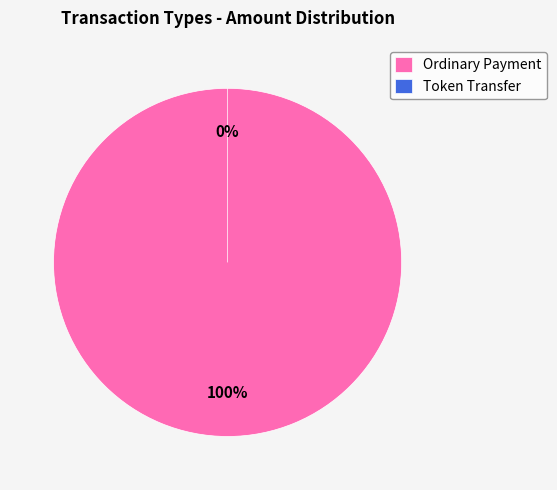

Does Token Transfer represent more than half of the total?

No